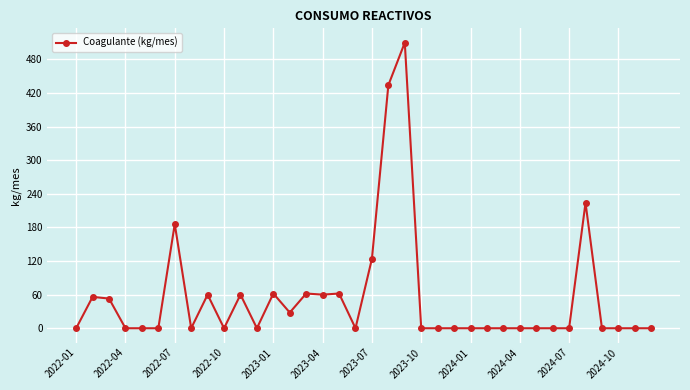

How many lines are shown in the chart?

1